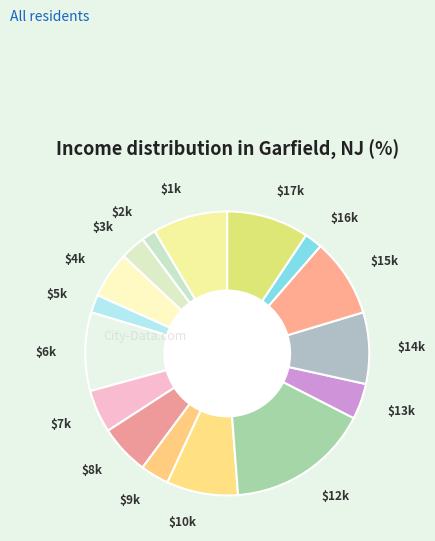

Is there any slice that represents more than half of the pie?

No